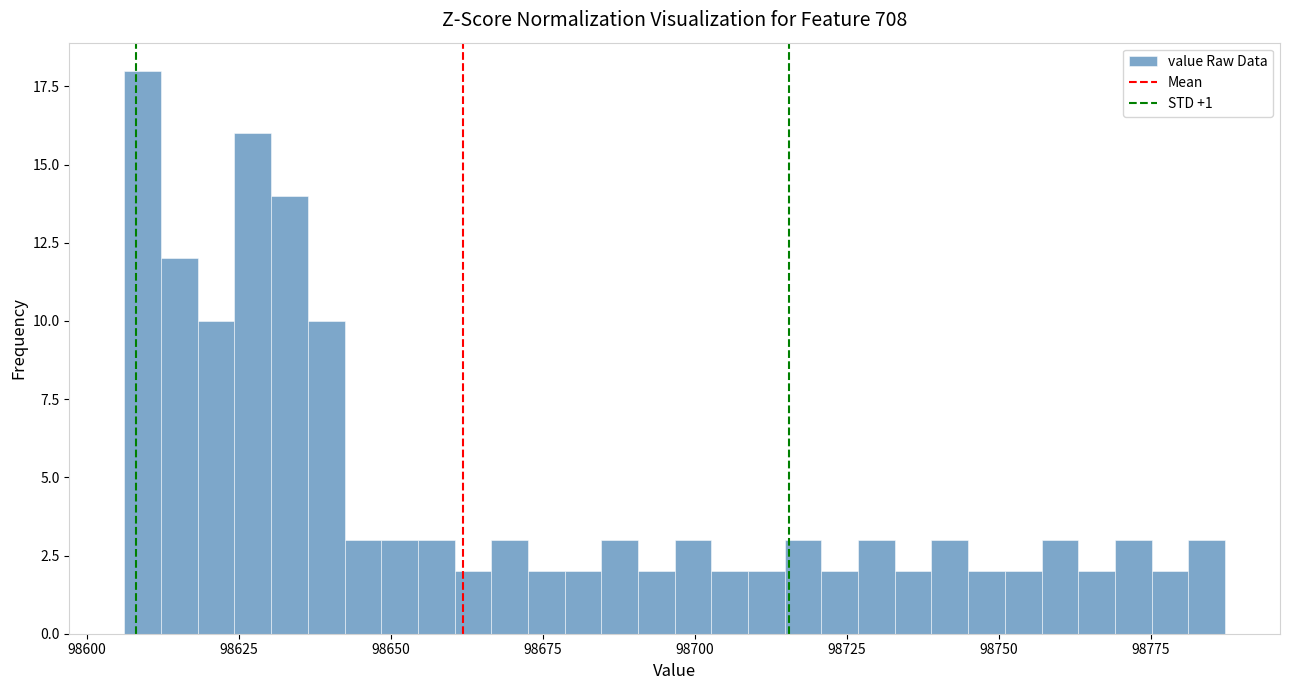

Read against the x-axis, roughly where is the centre of the tallest bar?

98610